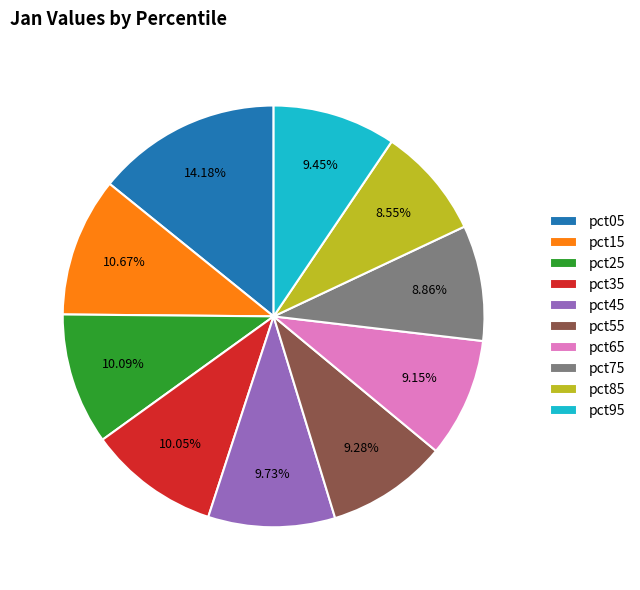

To the nearest percent, what portion does pct55 represent?

9%